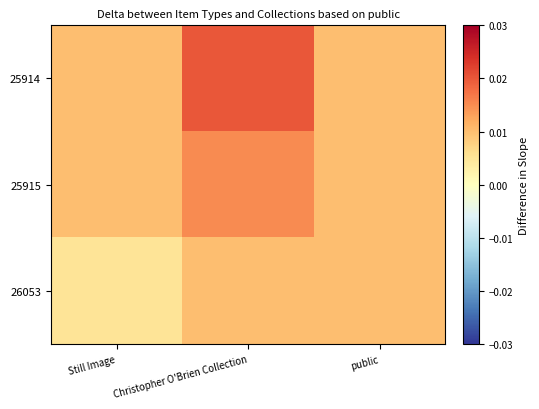

Rank the series at public from lowest to highest value.

25914, 25915, 26053